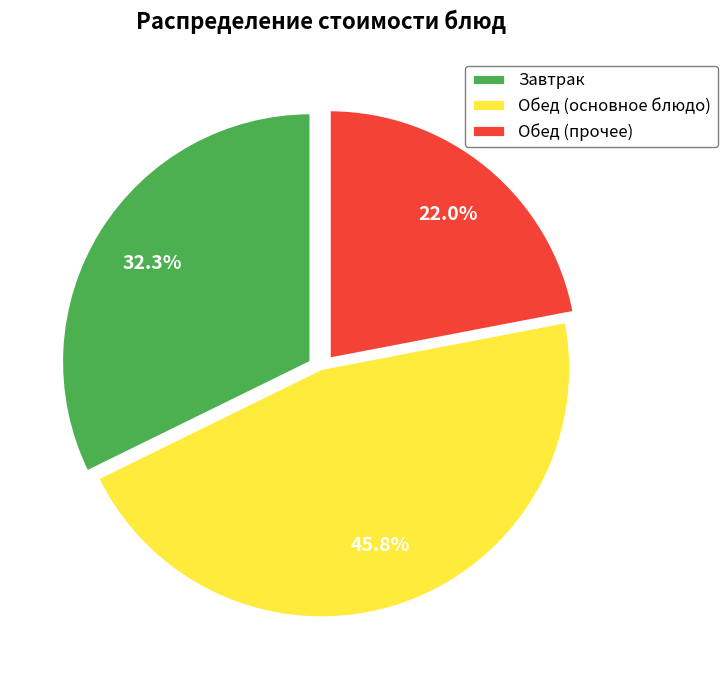

Is there any slice that represents more than half of the pie?

No